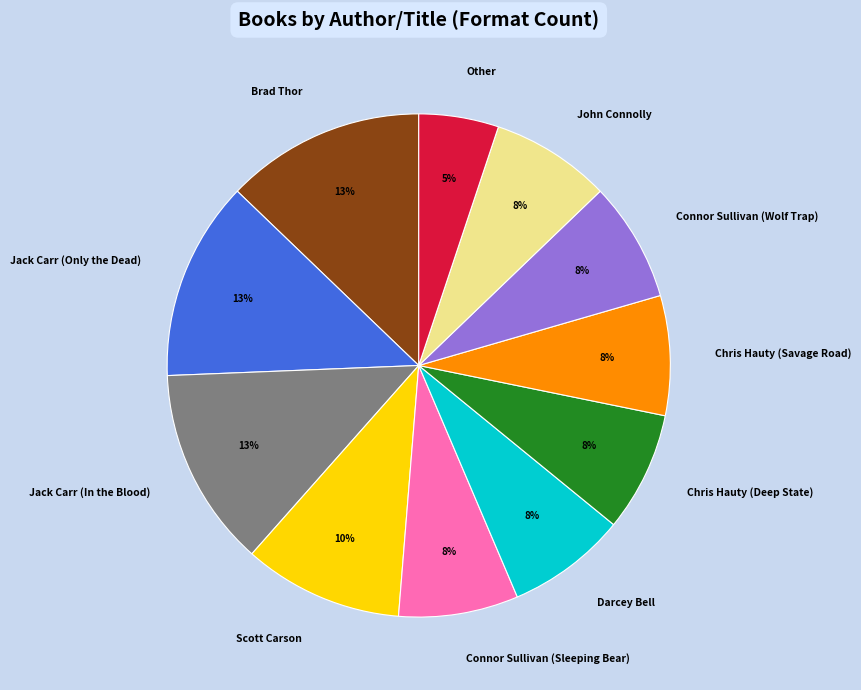

Combined, do Jack Carr (Only the Dead) and John Connolly account for over 50%?

No